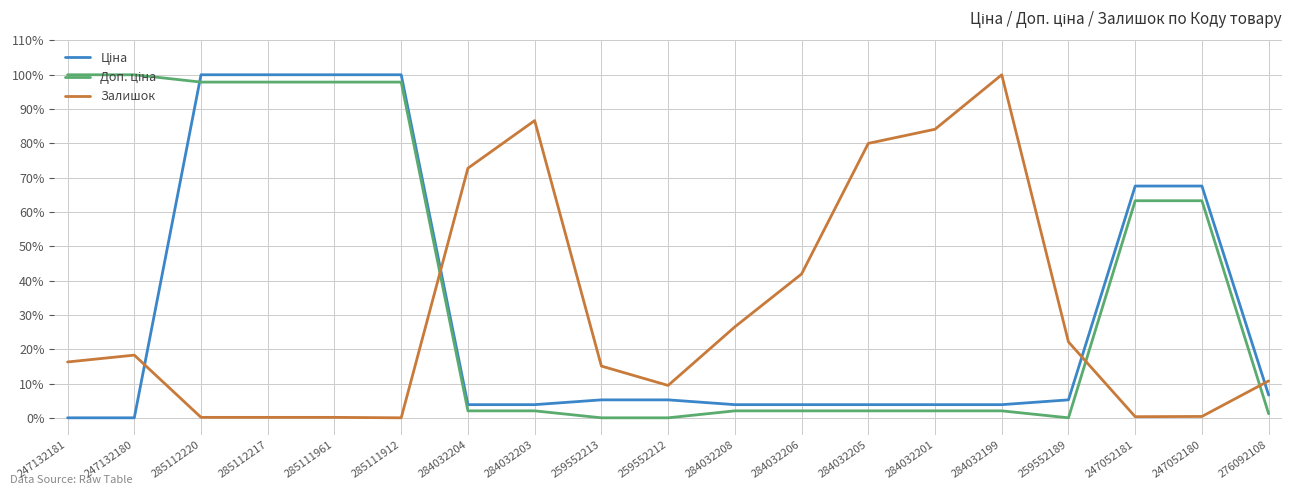

What is the greatest value displayed?

100.0